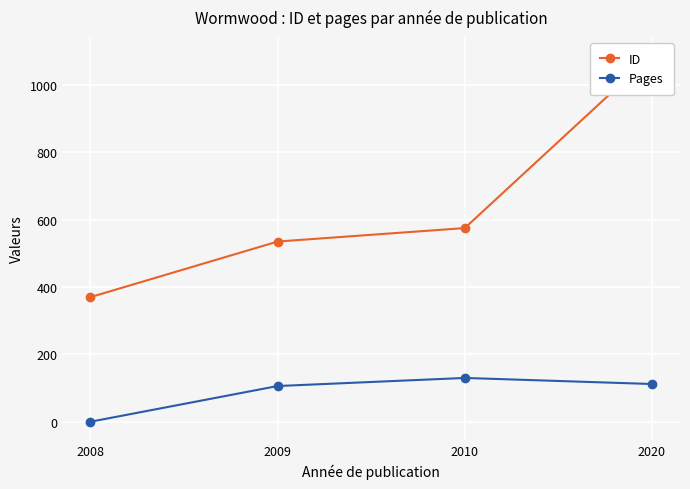

At 2009, list the series in order from smallest to largest.

Pages, ID